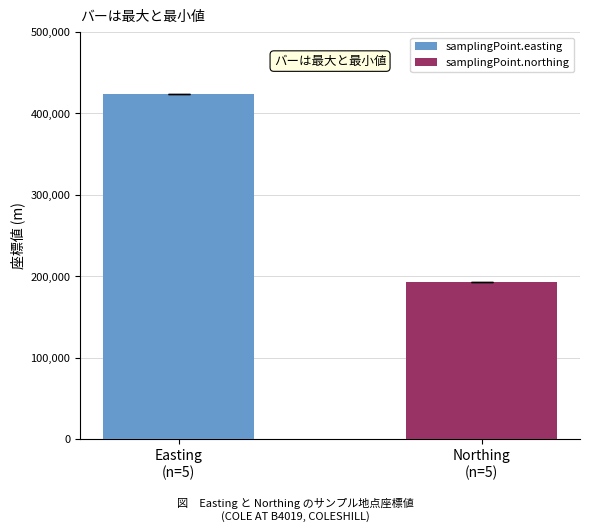

Which series has the widest spread of values?

samplingPoint.easting